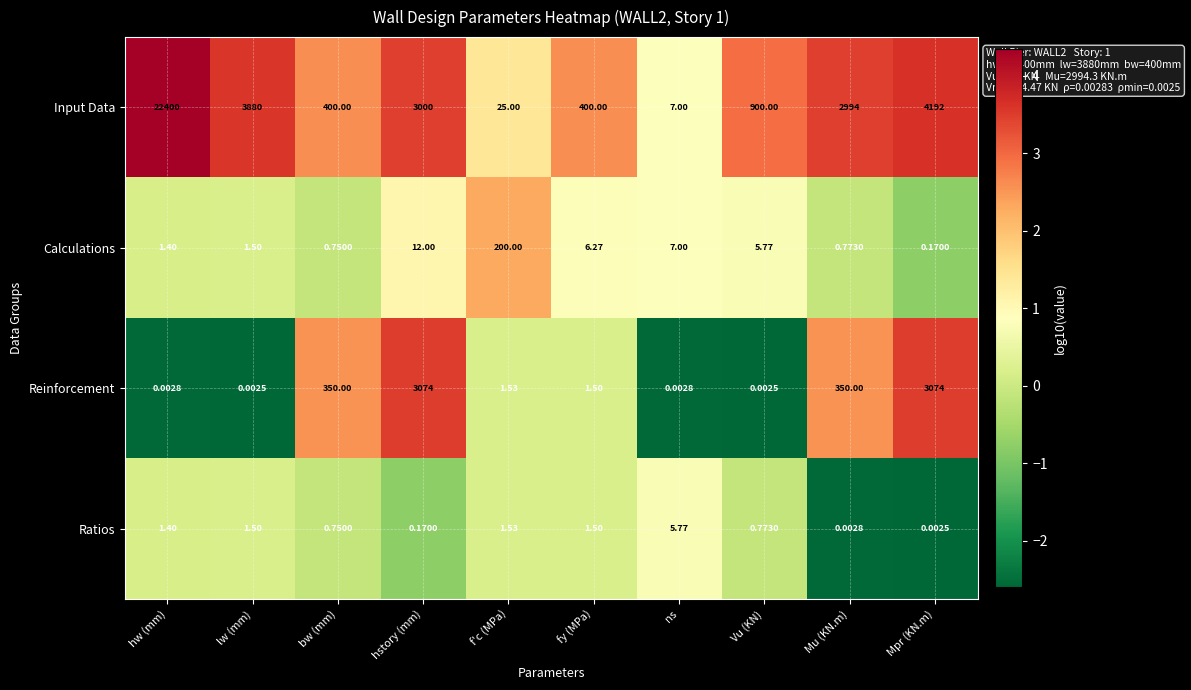

List the series in order of their peak value, highest first.

Input Data, Reinforcement, Calculations, Ratios